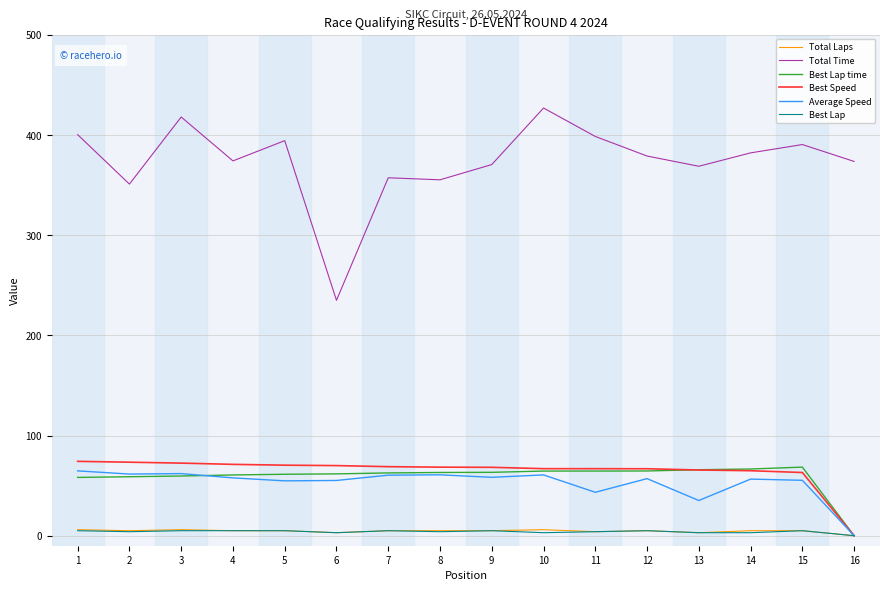

What is the maximum value for Best Speed?

74.2